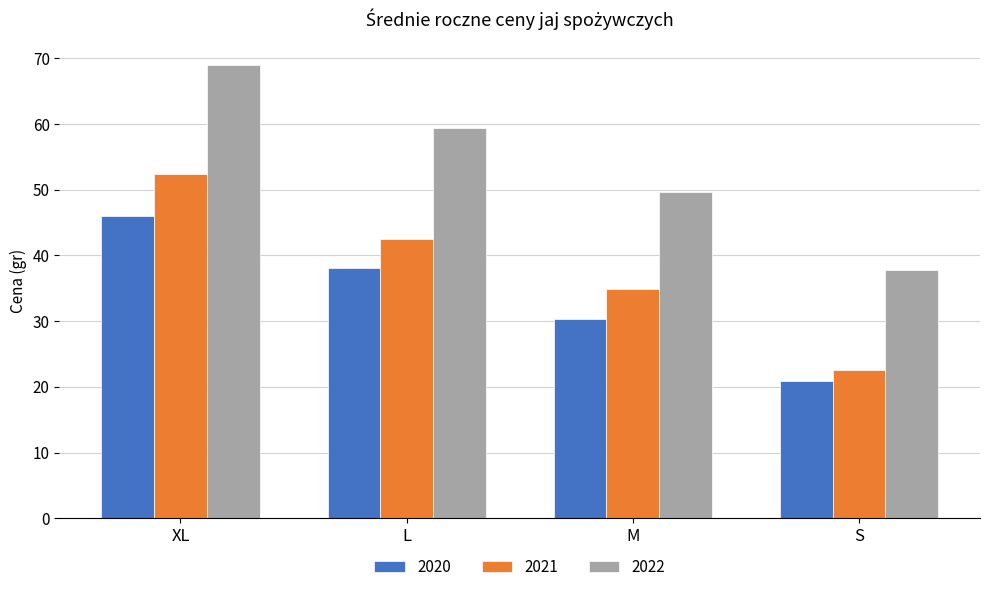

What is the difference between the maximum and minimum values in the 2021 series?

29.8